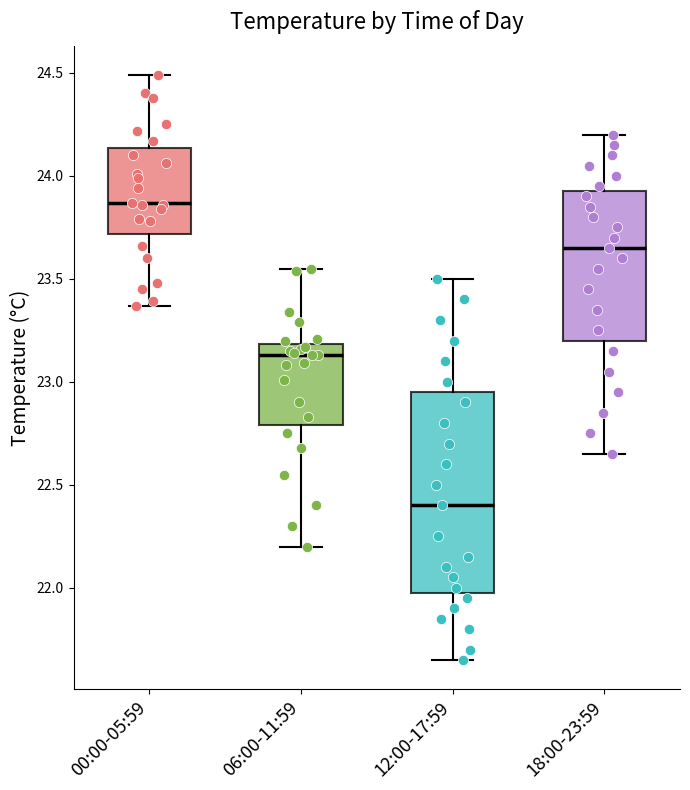

Reading left to right, read every box against the y-axis: the position of its median line, the range the box covers, and the ends of its whiskers. The values are not printed on the chart, so give them approximately, as read against the axis.

00:00-05:59: median 23.85, box 23.70 to 24.15, whiskers 23.35 to 24.50
06:00-11:59: median 23.15, box 22.80 to 23.20, whiskers 22.20 to 23.55
12:00-17:59: median 22.40, box 22.00 to 22.95, whiskers 21.65 to 23.50
18:00-23:59: median 23.65, box 23.20 to 23.95, whiskers 22.65 to 24.20